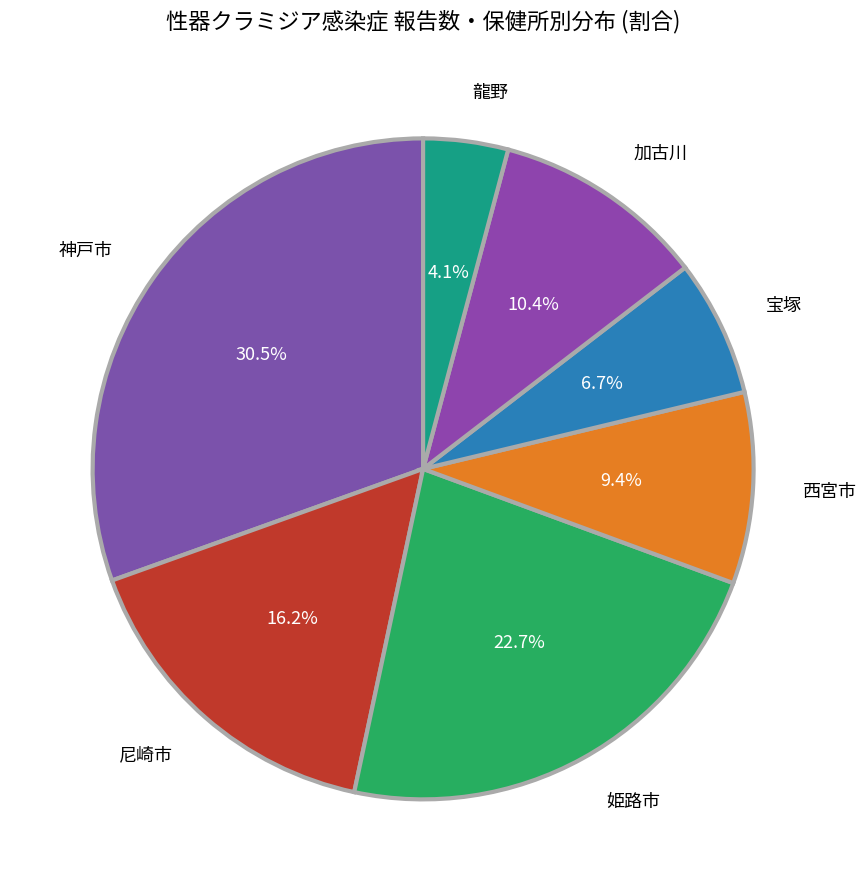

Combined, do 尼崎市 and 宝塚 account for over 50%?

No